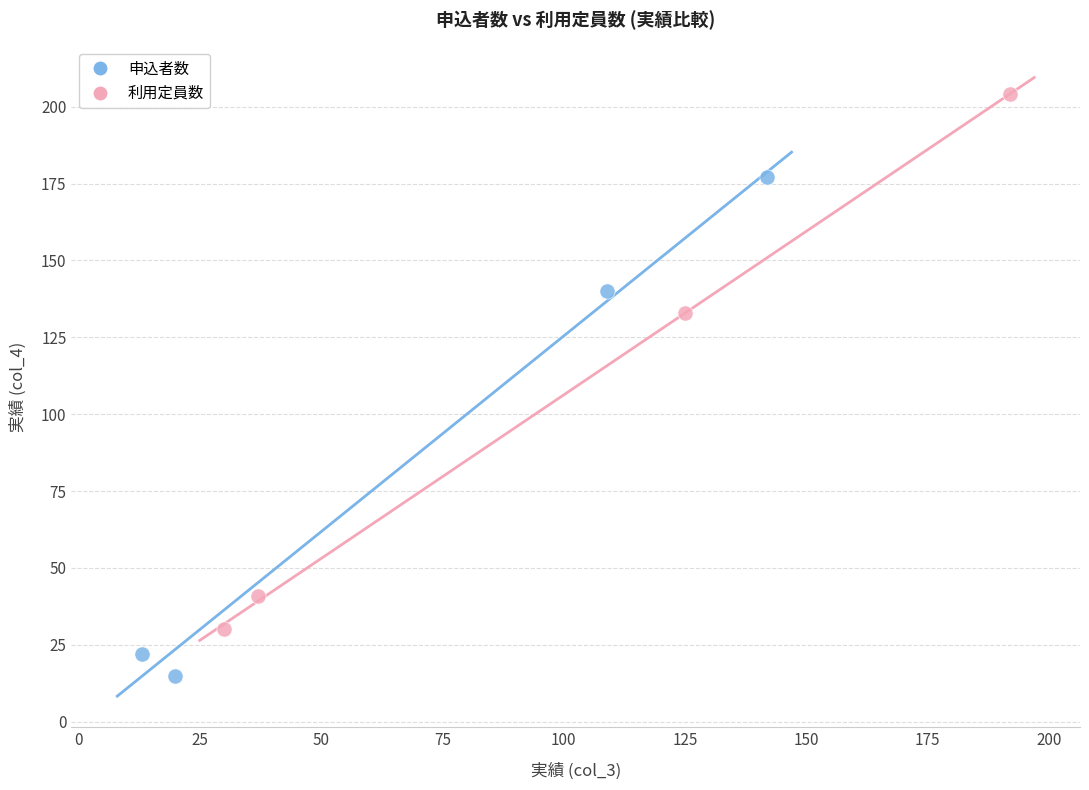

Which series reaches the maximum Y coordinate?

利用定員数